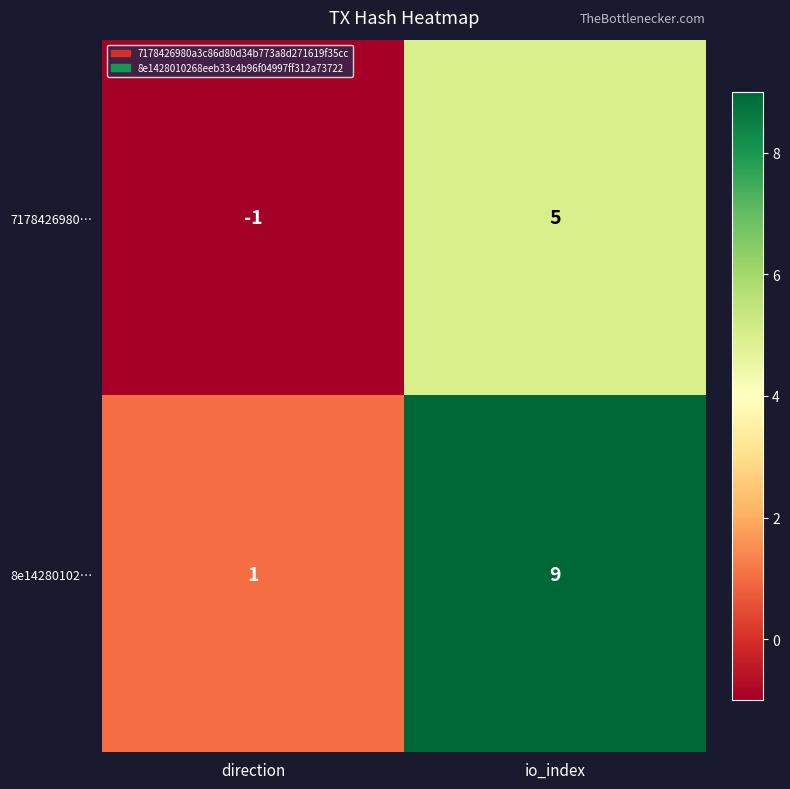

Which category has the highest value in the 8e14280102… series?

io_index